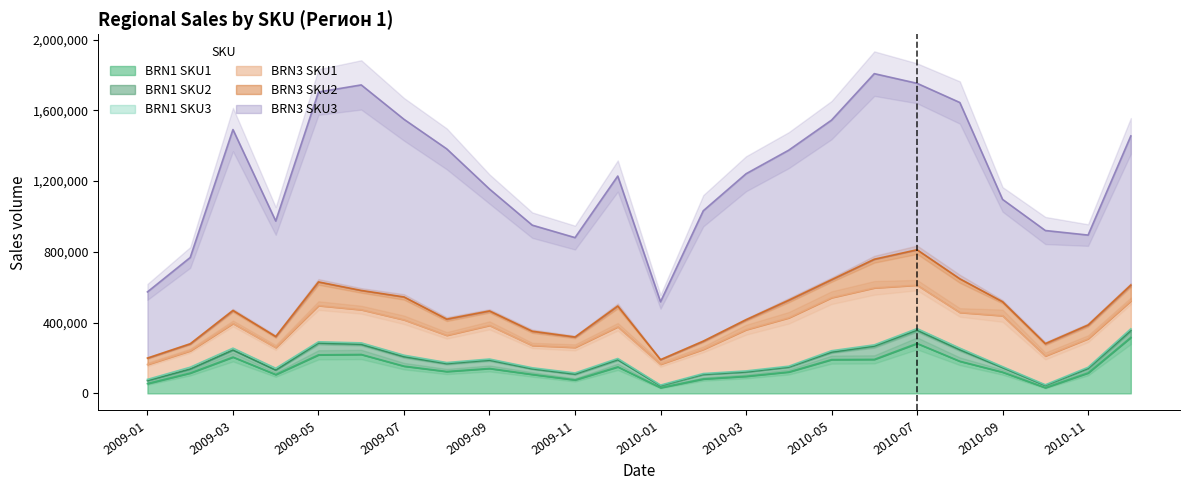

Rank the series at 2010-01 from highest to lowest value.

BRN3 SKU3, BRN3 SKU1, BRN1 SKU1, BRN3 SKU2, BRN1 SKU2, BRN1 SKU3